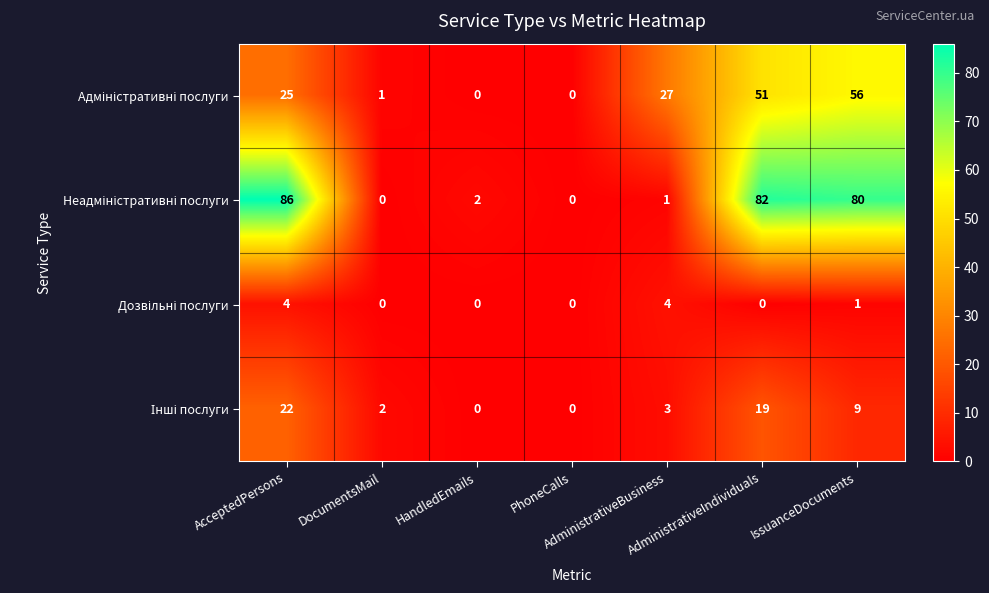

At how many categories does at least one series exceed 78?

3